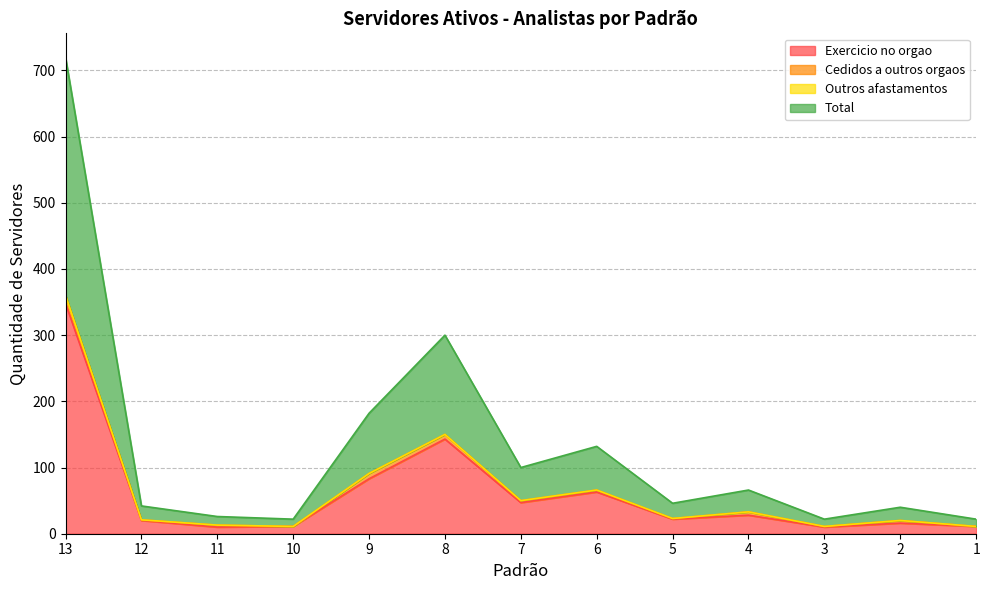

What is the highest value of the Exercicio no orgao series?

348